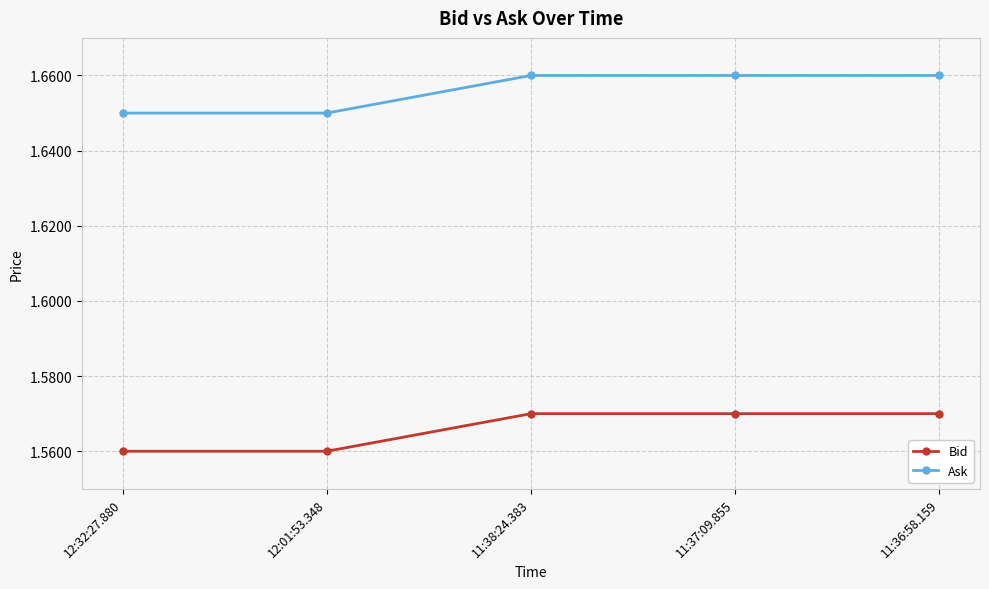

What is the label of the 3rd point from the left?

11:38:24.383